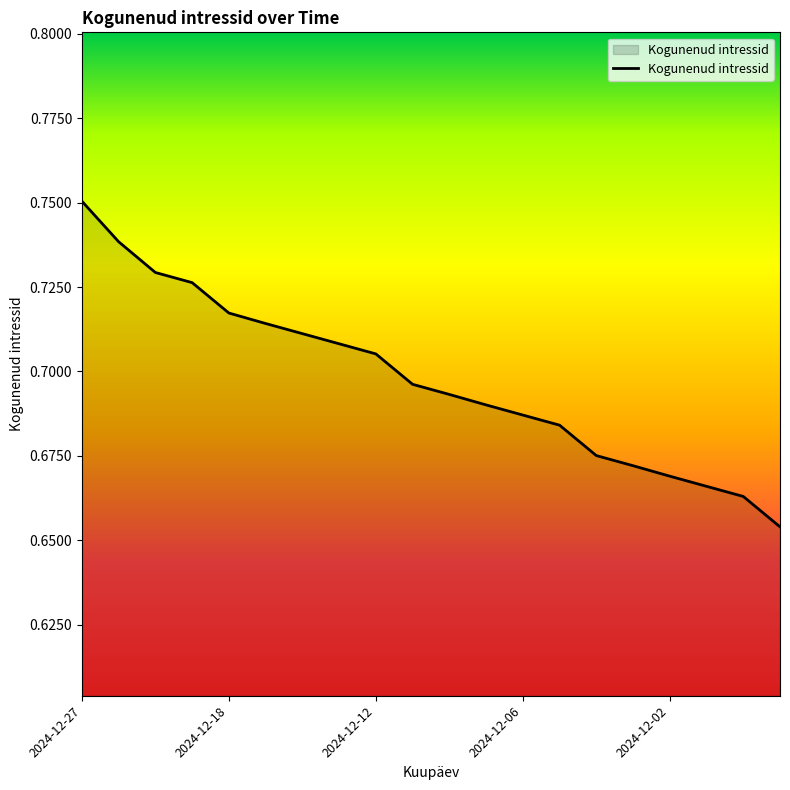

Reading left to right, transcribe all the data shown in this chart.

0.8	0.7	0.7	0.7	0.7	0.7	0.7	0.7	0.7	0.7	0.7	0.7	0.7	0.7	0.7	0.7	0.7	0.7	0.7	0.7